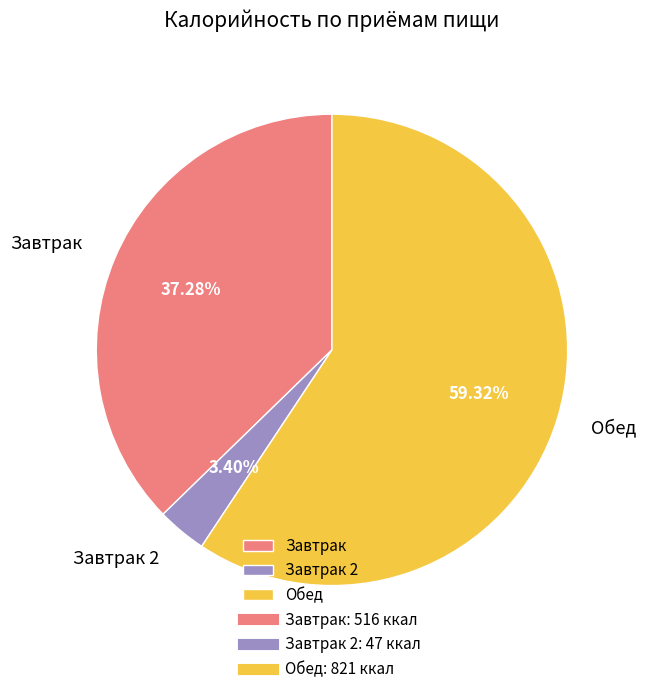

Which slice represents more than half of the pie?

Обед